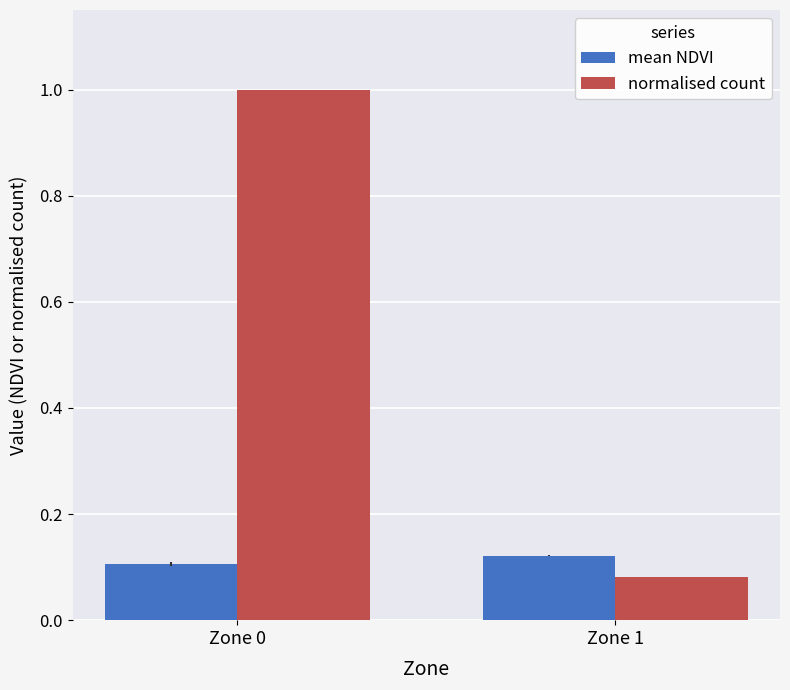

What is the spread (max minus min) of values at Zone 0?

0.9